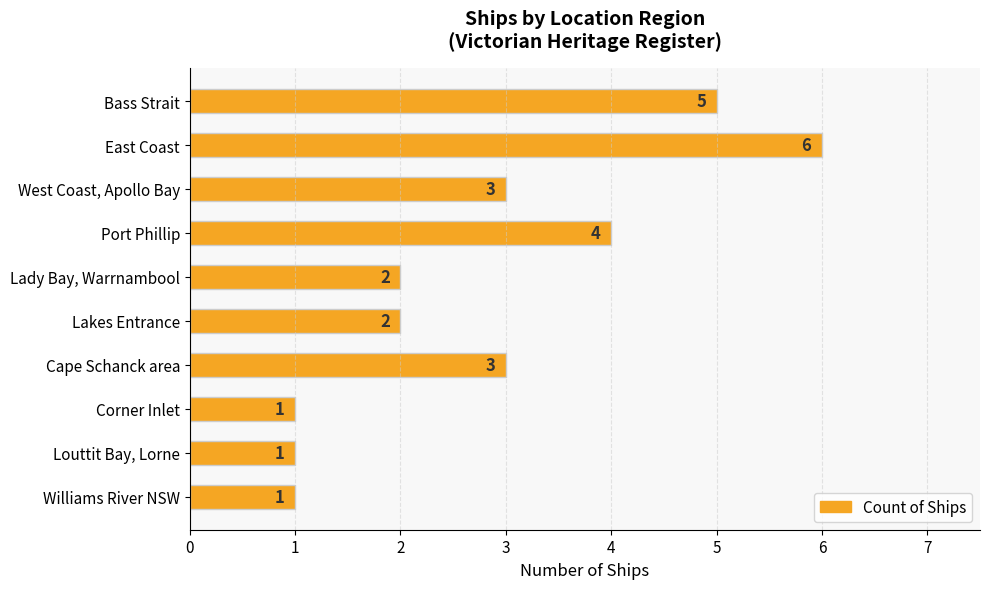

Reading top to bottom, what are all the values shown in this chart?

5	6	3	4	2	2	3	1	1	1